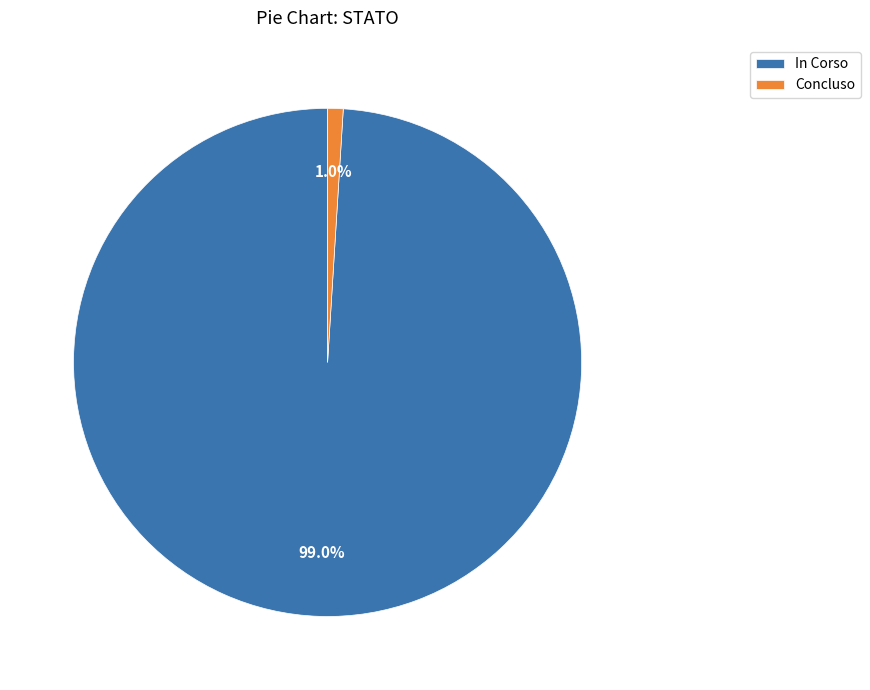

Does Concluso account for over 50% of the chart?

No